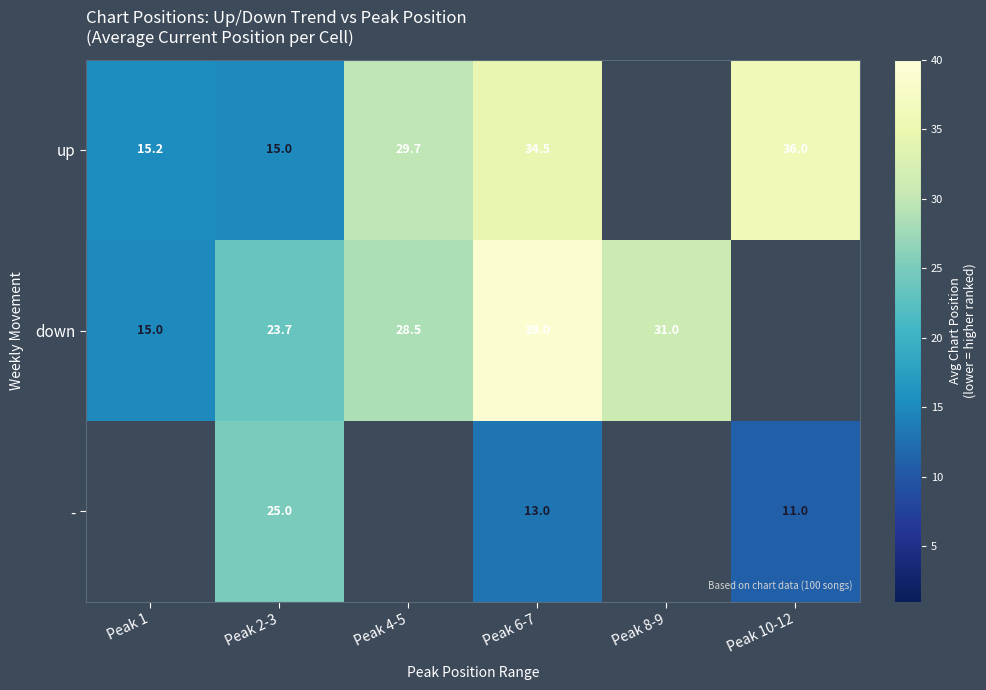

Between Peak 2-3 and Peak 6-7, which series saw the biggest shift?

up